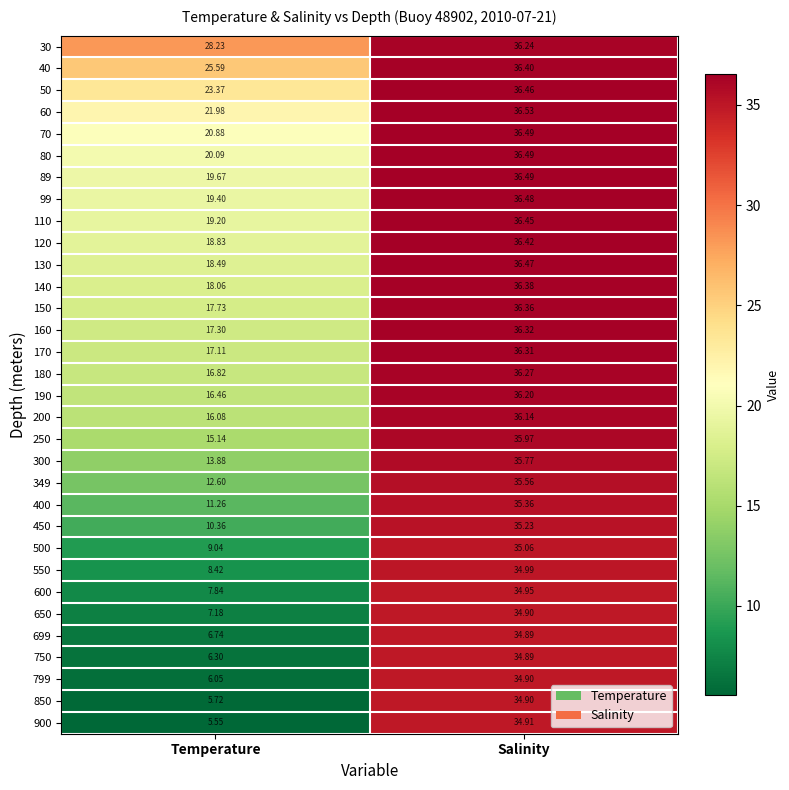

Which category has the lowest value in the 550 series?

Temperature